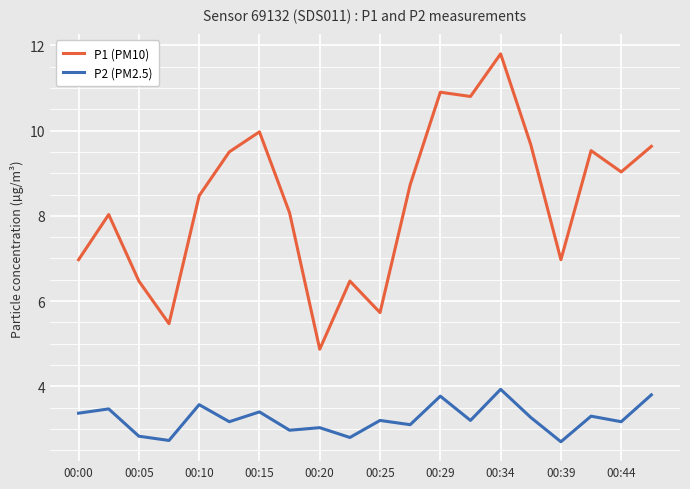

What is the value of the P1 (PM10) point at the 13th from the left?

10.9